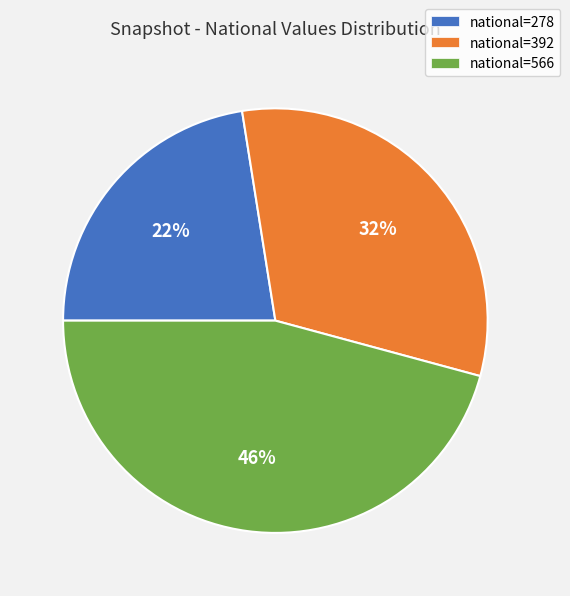

How many slices are in this pie chart?

3